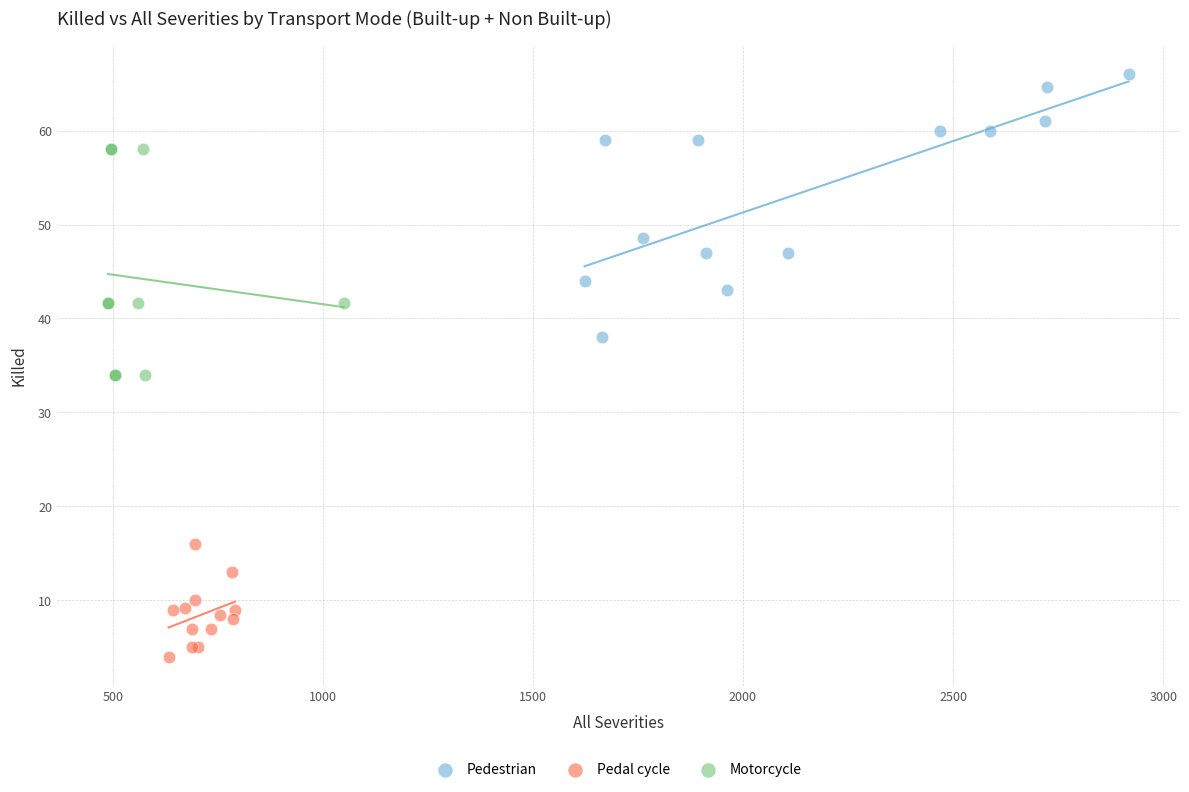

Which series reaches the maximum Y coordinate?

Pedestrian